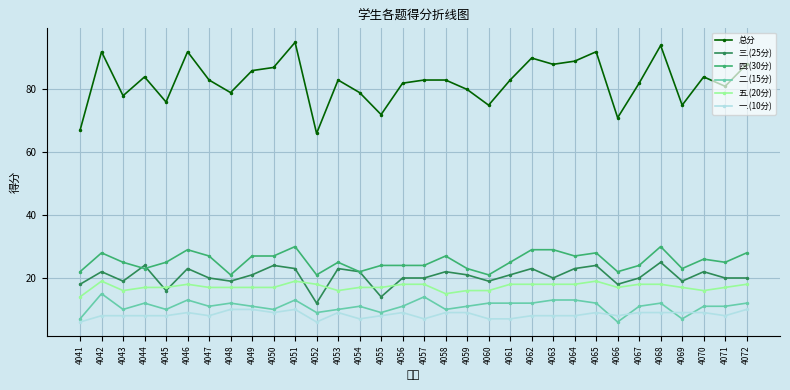

What is the difference between the highest and lowest values at 4053?

74